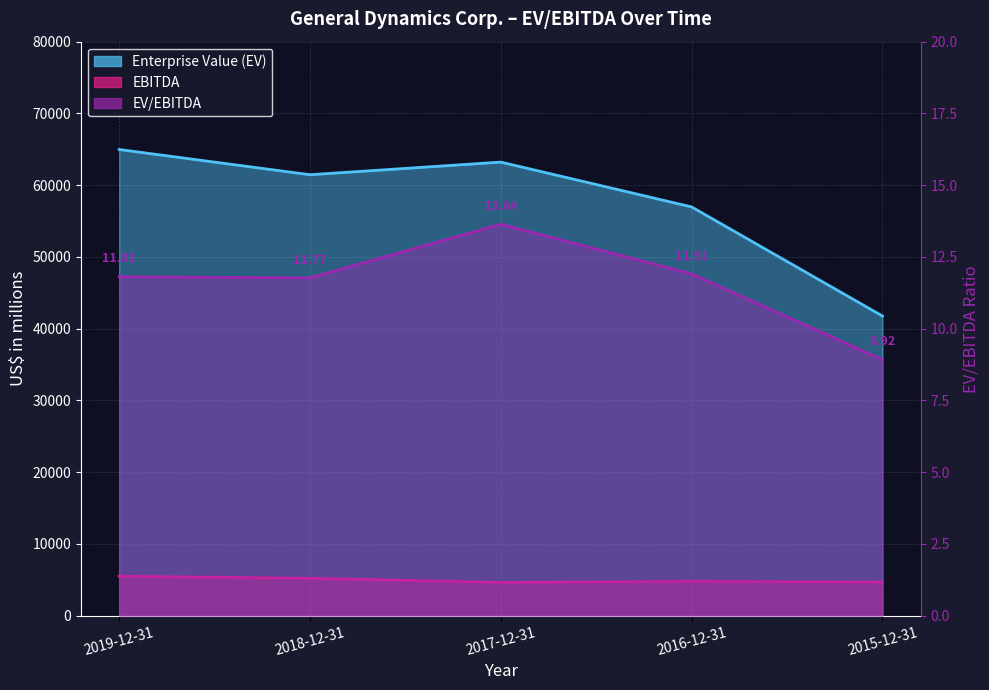

What is the label of the 1st point from the right?

2015-12-31